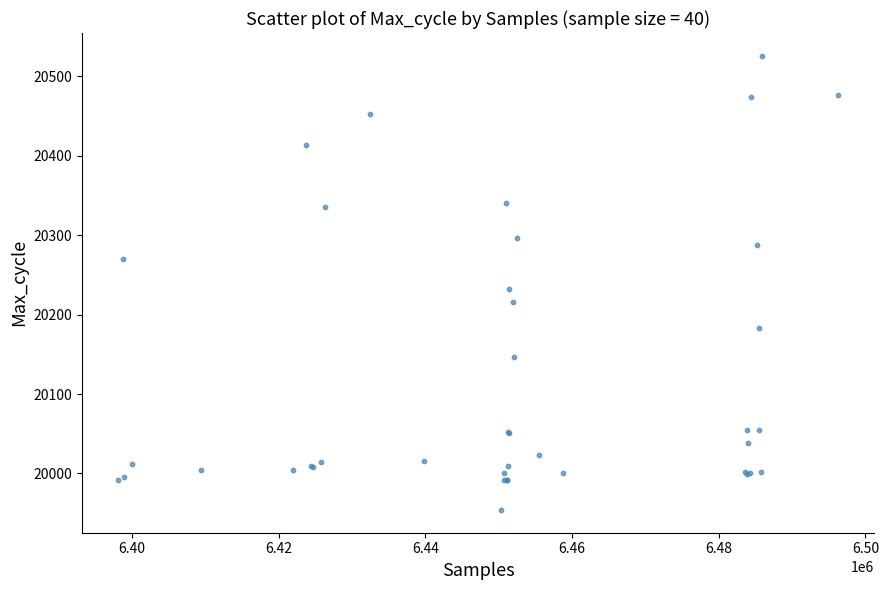

What Y value in the scatter plot is closest to 20240?

20232